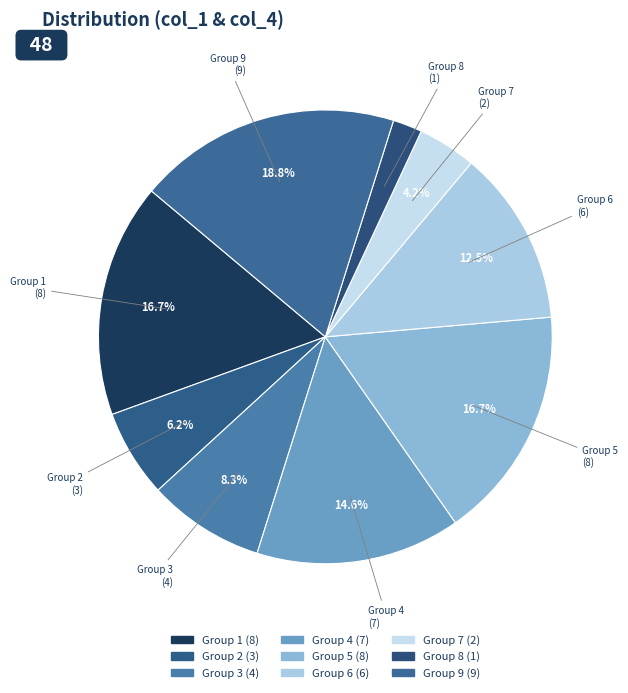

Which category has the smallest portion of the pie?

Group 8